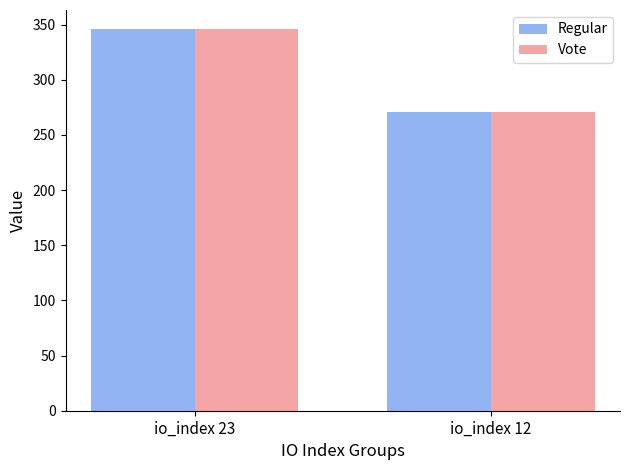

How many bars are there in total?

4